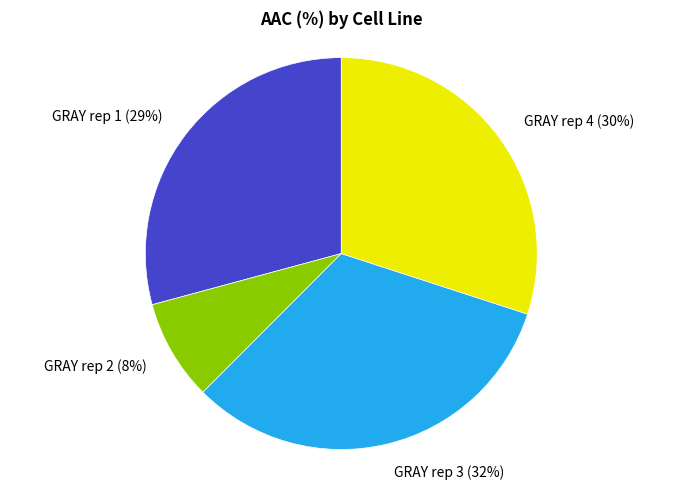

How many segments does this pie chart have?

4